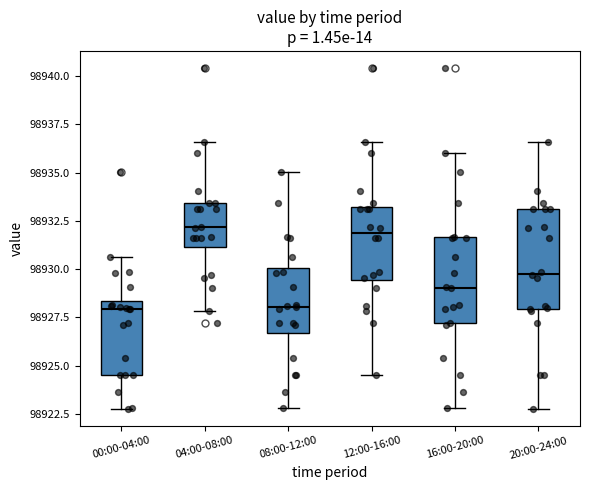

Comparing the boxes themselves (not the whiskers), which one is the tallest?

20:00-24:00